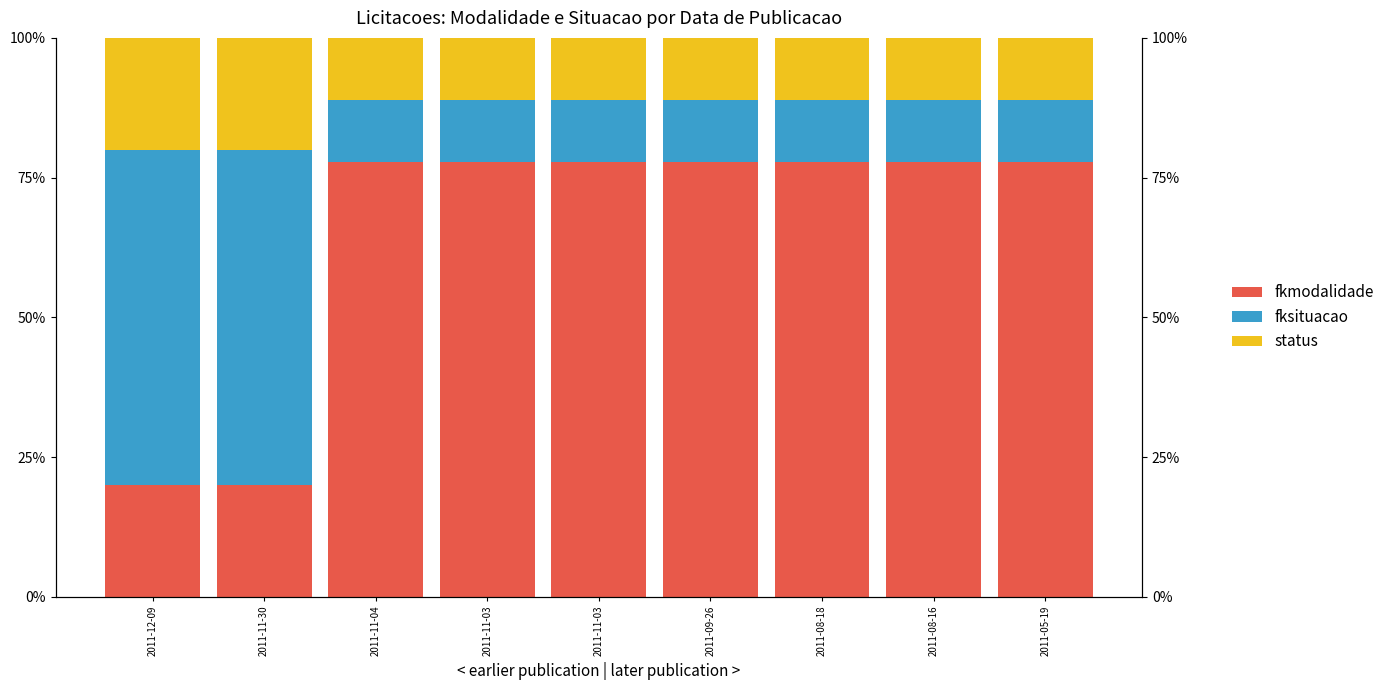

What is the difference between the highest and lowest values at 2011-11-30?

40.0